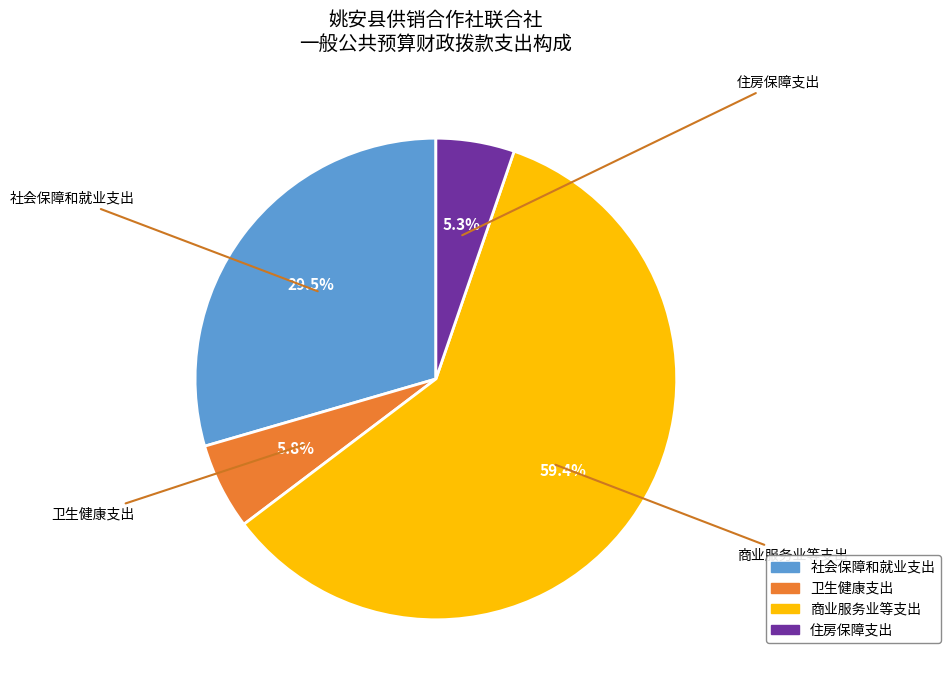

Which category has the biggest portion of the pie?

商业服务业等支出